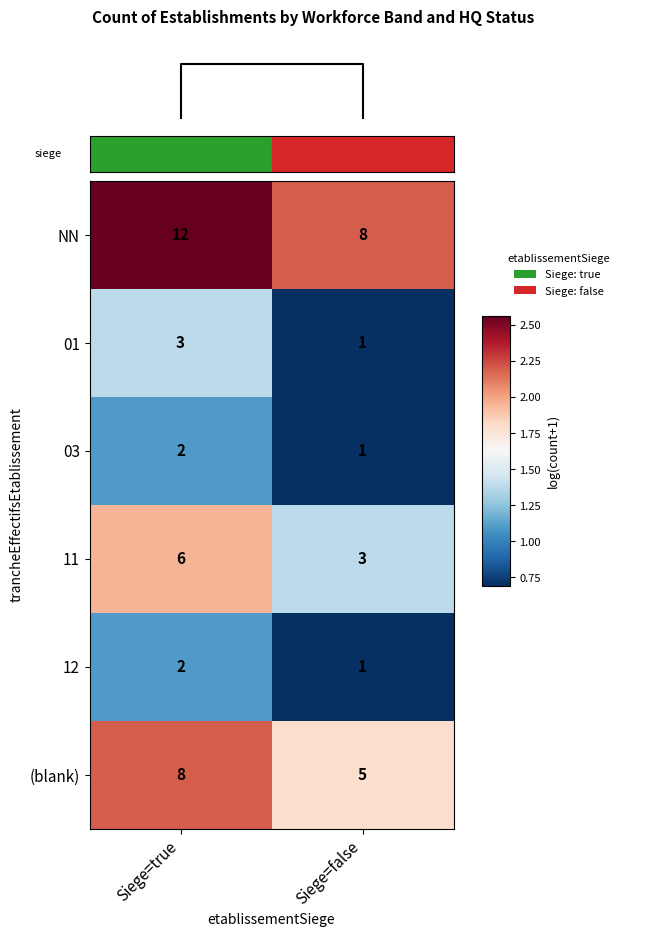

What is the minimum value shown in the chart?

0.7